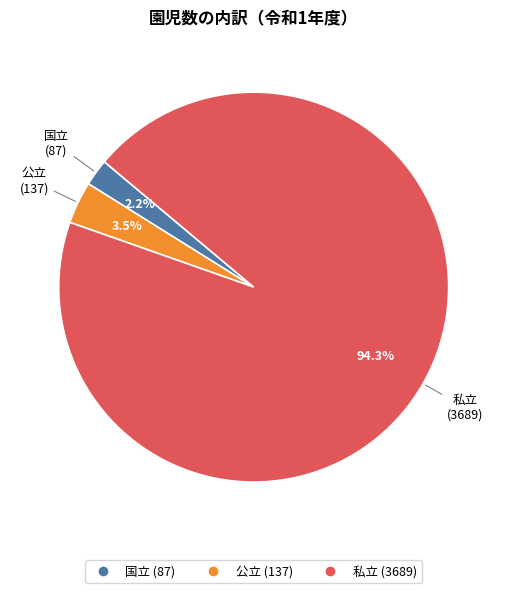

Between 公立 and 私立, which is larger?

私立